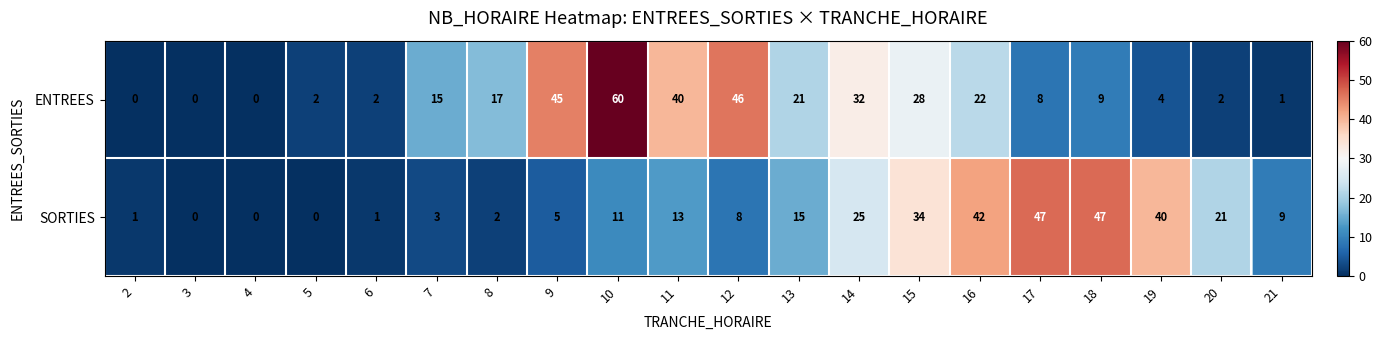

Rank the series at 15 from lowest to highest value.

ENTREES, SORTIES